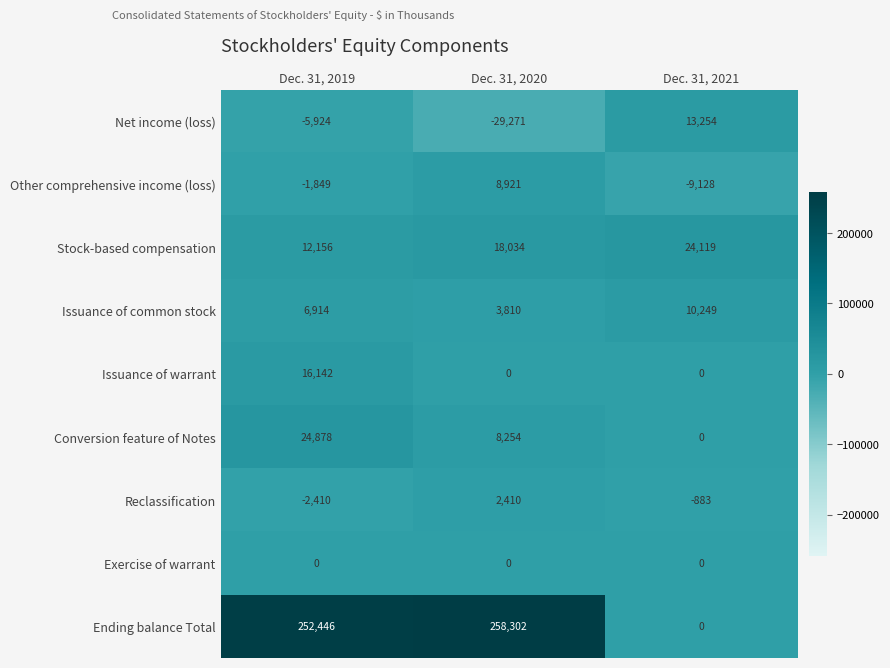

What is the difference between the Conversion feature of Notes values at Dec. 31, 2020 and Dec. 31, 2019?

16624